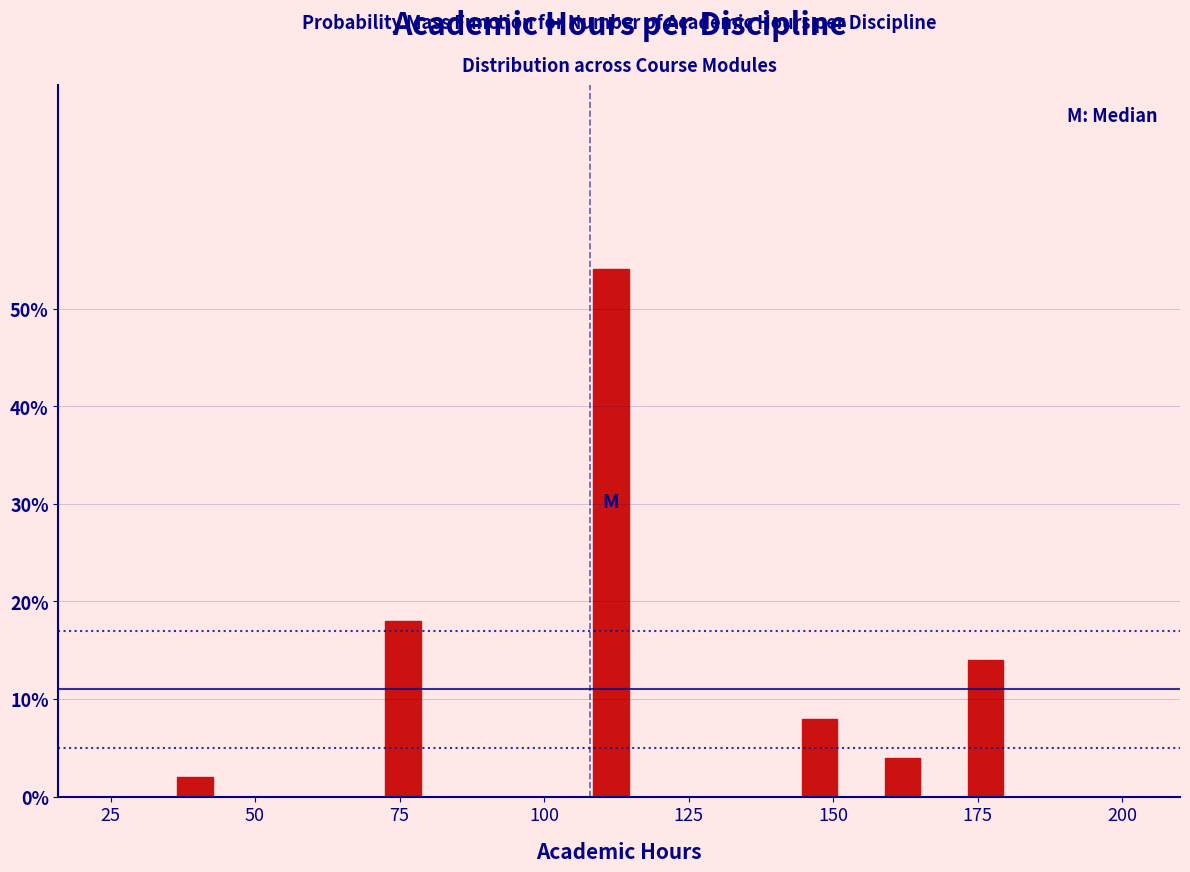

Around what value on the x-axis is the tallest bar? Give the approximate position of its centre, as read against the axis.

110